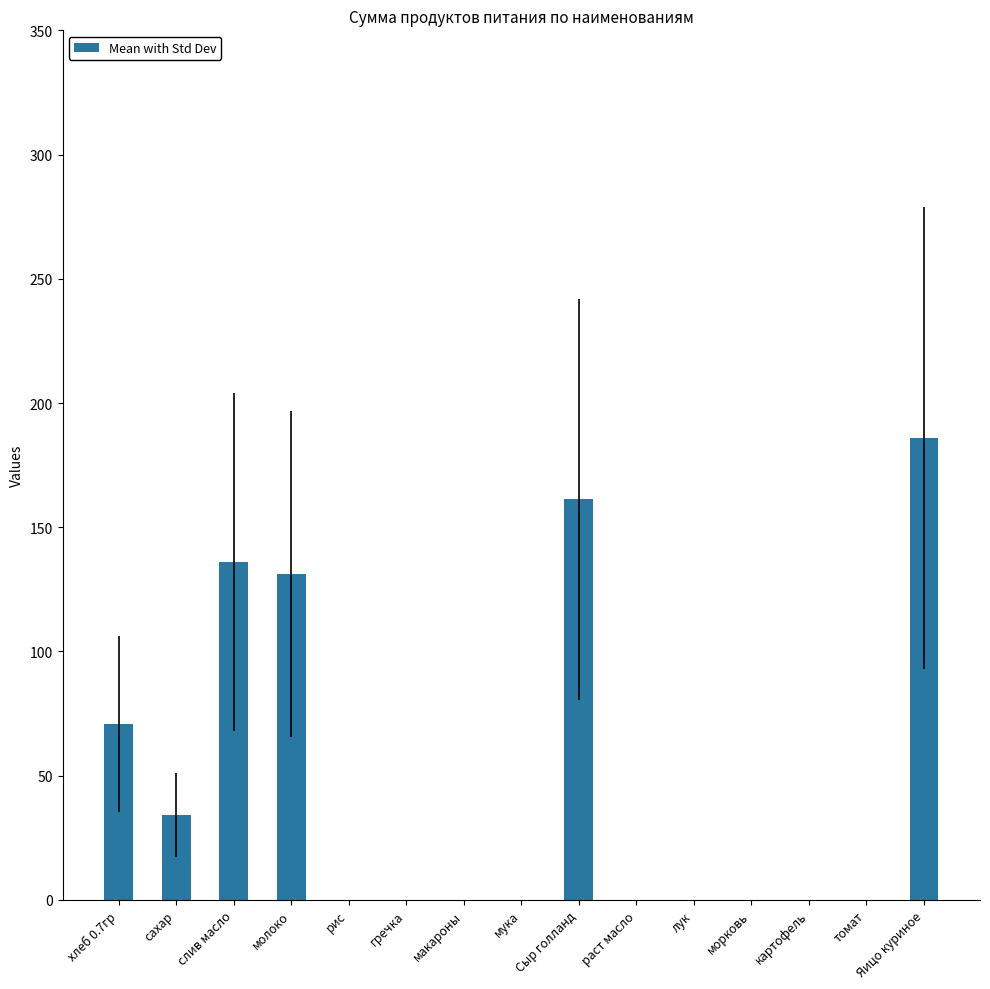

Count the number of values greater than 0.

6